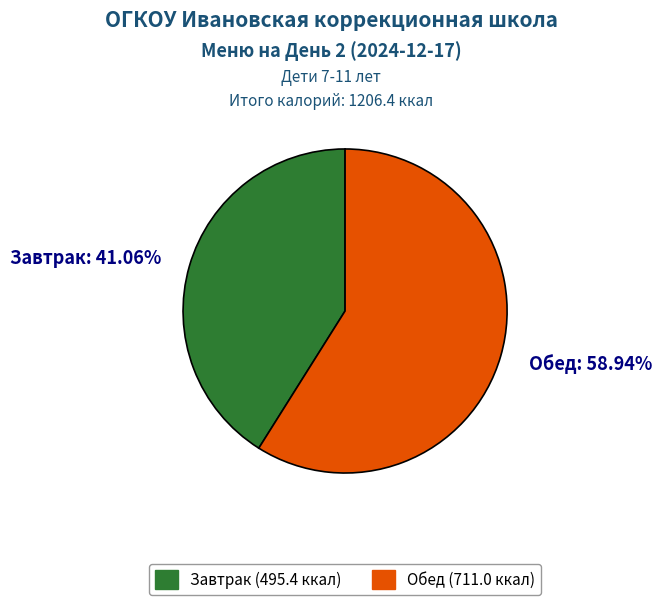

To the nearest percent, what is the combined percentage of Завтрак and Обед?

100%